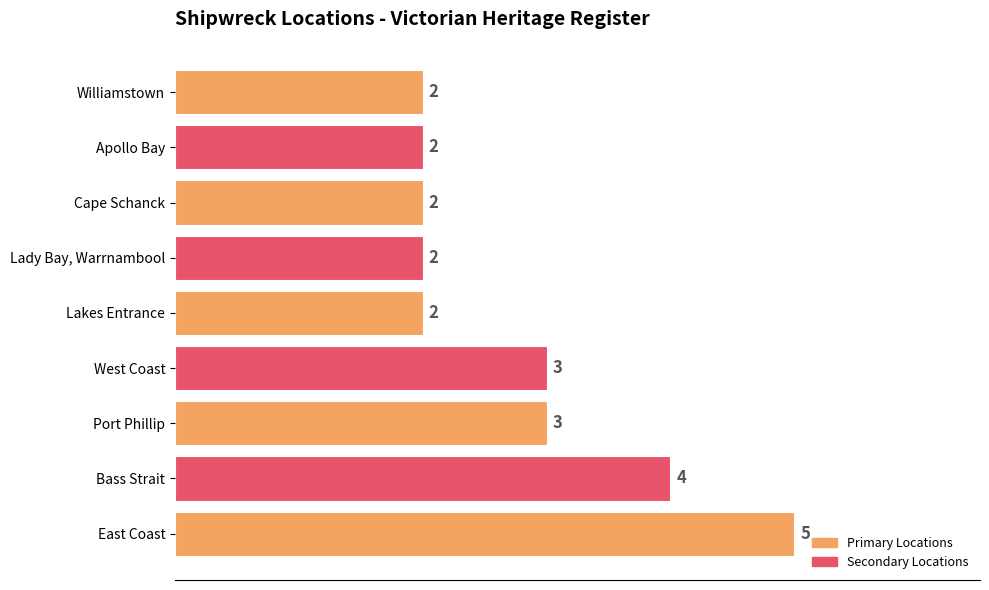

How many values are between 2 and 3?

7